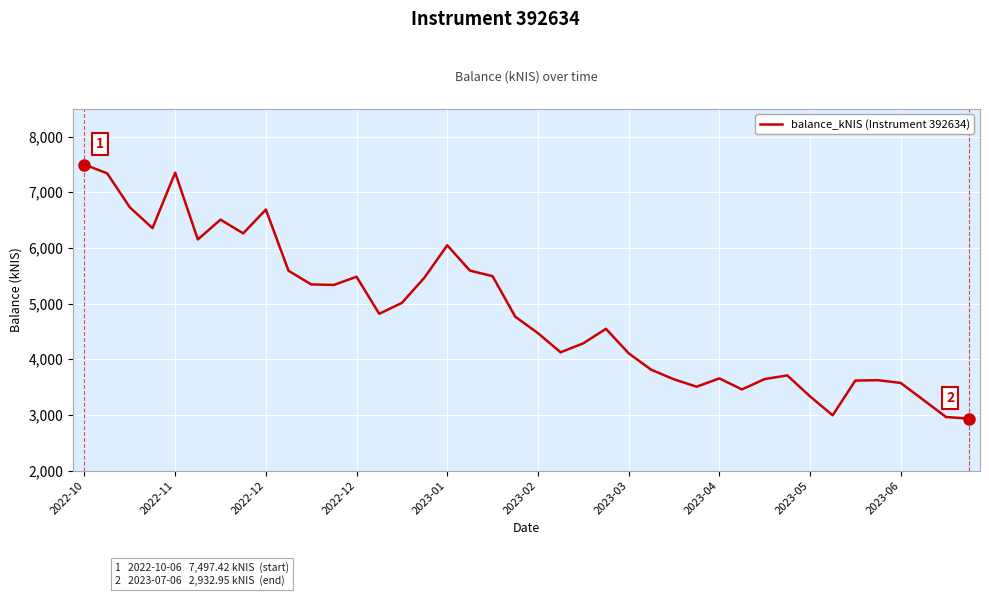

What is the greatest value displayed?

7497.4